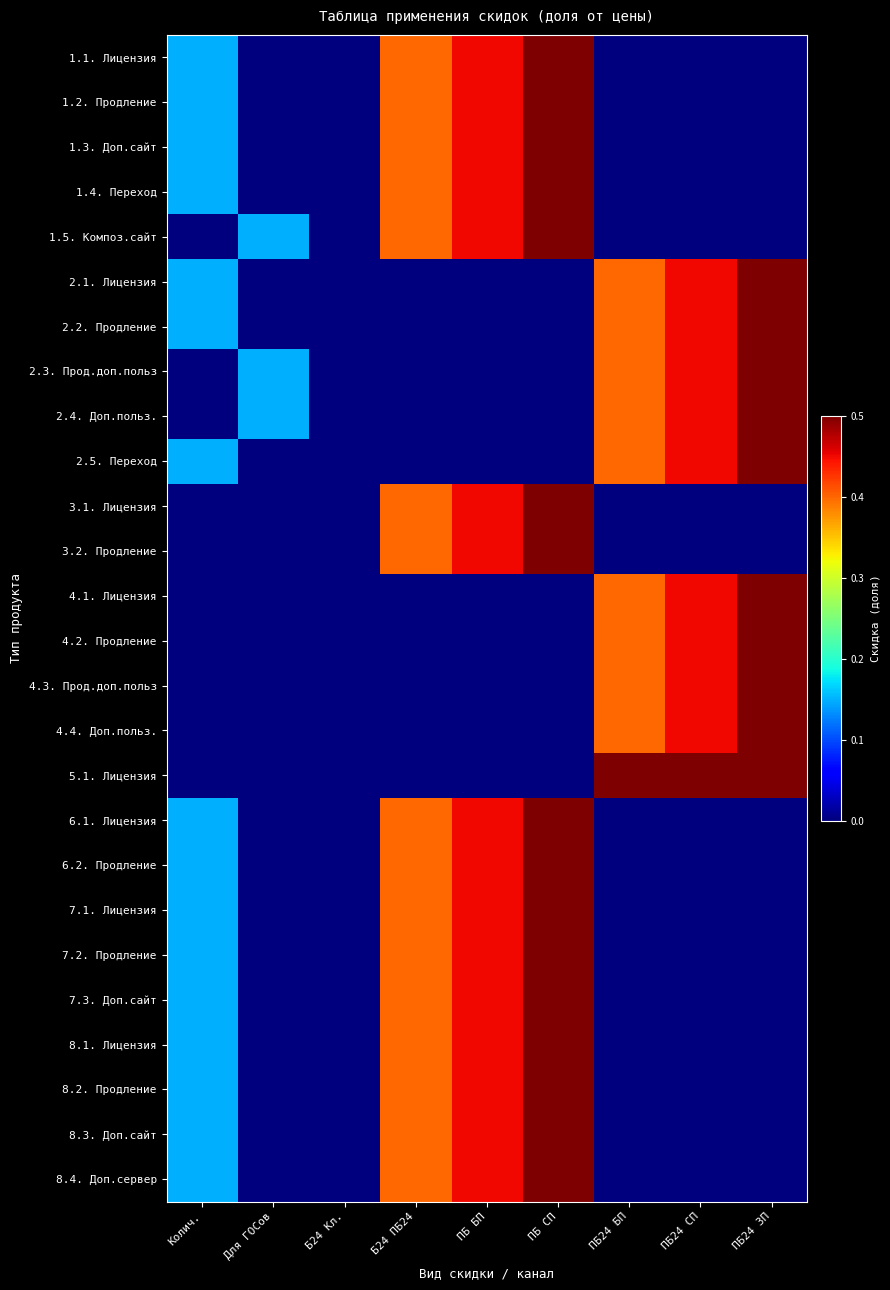

Reading left to right, list all the values displayed in this chart.

1.1. Лицензия: Колич.=0.1	Для ГОСов=0.0	Б24 Кл.=0.0	Б24 ПБ24=0.4	ПБ БП=0.5	ПБ СП=0.5	ПБ24 БП=0.0	ПБ24 СП=0.0	ПБ24 ЗП=0.0
1.2. Продление: Колич.=0.1	Для ГОСов=0.0	Б24 Кл.=0.0	Б24 ПБ24=0.4	ПБ БП=0.5	ПБ СП=0.5	ПБ24 БП=0.0	ПБ24 СП=0.0	ПБ24 ЗП=0.0
1.3. Доп.сайт: Колич.=0.1	Для ГОСов=0.0	Б24 Кл.=0.0	Б24 ПБ24=0.4	ПБ БП=0.5	ПБ СП=0.5	ПБ24 БП=0.0	ПБ24 СП=0.0	ПБ24 ЗП=0.0
1.4. Переход: Колич.=0.1	Для ГОСов=0.0	Б24 Кл.=0.0	Б24 ПБ24=0.4	ПБ БП=0.5	ПБ СП=0.5	ПБ24 БП=0.0	ПБ24 СП=0.0	ПБ24 ЗП=0.0
1.5. Композ.сайт: Колич.=0.0	Для ГОСов=0.1	Б24 Кл.=0.0	Б24 ПБ24=0.4	ПБ БП=0.5	ПБ СП=0.5	ПБ24 БП=0.0	ПБ24 СП=0.0	ПБ24 ЗП=0.0
2.1. Лицензия: Колич.=0.1	Для ГОСов=0.0	Б24 Кл.=0.0	Б24 ПБ24=0.0	ПБ БП=0.0	ПБ СП=0.0	ПБ24 БП=0.4	ПБ24 СП=0.5	ПБ24 ЗП=0.5
2.2. Продление: Колич.=0.1	Для ГОСов=0.0	Б24 Кл.=0.0	Б24 ПБ24=0.0	ПБ БП=0.0	ПБ СП=0.0	ПБ24 БП=0.4	ПБ24 СП=0.5	ПБ24 ЗП=0.5
2.3. Прод.доп.польз: Колич.=0.0	Для ГОСов=0.1	Б24 Кл.=0.0	Б24 ПБ24=0.0	ПБ БП=0.0	ПБ СП=0.0	ПБ24 БП=0.4	ПБ24 СП=0.5	ПБ24 ЗП=0.5
2.4. Доп.польз.: Колич.=0.0	Для ГОСов=0.1	Б24 Кл.=0.0	Б24 ПБ24=0.0	ПБ БП=0.0	ПБ СП=0.0	ПБ24 БП=0.4	ПБ24 СП=0.5	ПБ24 ЗП=0.5
2.5. Переход: Колич.=0.1	Для ГОСов=0.0	Б24 Кл.=0.0	Б24 ПБ24=0.0	ПБ БП=0.0	ПБ СП=0.0	ПБ24 БП=0.4	ПБ24 СП=0.5	ПБ24 ЗП=0.5
3.1. Лицензия: Колич.=0.0	Для ГОСов=0.0	Б24 Кл.=0.0	Б24 ПБ24=0.4	ПБ БП=0.5	ПБ СП=0.5	ПБ24 БП=0.0	ПБ24 СП=0.0	ПБ24 ЗП=0.0
3.2. Продление: Колич.=0.0	Для ГОСов=0.0	Б24 Кл.=0.0	Б24 ПБ24=0.4	ПБ БП=0.5	ПБ СП=0.5	ПБ24 БП=0.0	ПБ24 СП=0.0	ПБ24 ЗП=0.0
4.1. Лицензия: Колич.=0.0	Для ГОСов=0.0	Б24 Кл.=0.0	Б24 ПБ24=0.0	ПБ БП=0.0	ПБ СП=0.0	ПБ24 БП=0.4	ПБ24 СП=0.5	ПБ24 ЗП=0.5
4.2. Продление: Колич.=0.0	Для ГОСов=0.0	Б24 Кл.=0.0	Б24 ПБ24=0.0	ПБ БП=0.0	ПБ СП=0.0	ПБ24 БП=0.4	ПБ24 СП=0.5	ПБ24 ЗП=0.5
4.3. Прод.доп.польз: Колич.=0.0	Для ГОСов=0.0	Б24 Кл.=0.0	Б24 ПБ24=0.0	ПБ БП=0.0	ПБ СП=0.0	ПБ24 БП=0.4	ПБ24 СП=0.5	ПБ24 ЗП=0.5
4.4. Доп.польз.: Колич.=0.0	Для ГОСов=0.0	Б24 Кл.=0.0	Б24 ПБ24=0.0	ПБ БП=0.0	ПБ СП=0.0	ПБ24 БП=0.4	ПБ24 СП=0.5	ПБ24 ЗП=0.5
5.1. Лицензия: Колич.=0.0	Для ГОСов=0.0	Б24 Кл.=0.0	Б24 ПБ24=0.0	ПБ БП=0.0	ПБ СП=0.0	ПБ24 БП=0.5	ПБ24 СП=0.5	ПБ24 ЗП=0.5
6.1. Лицензия: Колич.=0.1	Для ГОСов=0.0	Б24 Кл.=0.0	Б24 ПБ24=0.4	ПБ БП=0.5	ПБ СП=0.5	ПБ24 БП=0.0	ПБ24 СП=0.0	ПБ24 ЗП=0.0
6.2. Продление: Колич.=0.1	Для ГОСов=0.0	Б24 Кл.=0.0	Б24 ПБ24=0.4	ПБ БП=0.5	ПБ СП=0.5	ПБ24 БП=0.0	ПБ24 СП=0.0	ПБ24 ЗП=0.0
7.1. Лицензия: Колич.=0.1	Для ГОСов=0.0	Б24 Кл.=0.0	Б24 ПБ24=0.4	ПБ БП=0.5	ПБ СП=0.5	ПБ24 БП=0.0	ПБ24 СП=0.0	ПБ24 ЗП=0.0
7.2. Продление: Колич.=0.1	Для ГОСов=0.0	Б24 Кл.=0.0	Б24 ПБ24=0.4	ПБ БП=0.5	ПБ СП=0.5	ПБ24 БП=0.0	ПБ24 СП=0.0	ПБ24 ЗП=0.0
7.3. Доп.сайт: Колич.=0.1	Для ГОСов=0.0	Б24 Кл.=0.0	Б24 ПБ24=0.4	ПБ БП=0.5	ПБ СП=0.5	ПБ24 БП=0.0	ПБ24 СП=0.0	ПБ24 ЗП=0.0
8.1. Лицензия: Колич.=0.1	Для ГОСов=0.0	Б24 Кл.=0.0	Б24 ПБ24=0.4	ПБ БП=0.5	ПБ СП=0.5	ПБ24 БП=0.0	ПБ24 СП=0.0	ПБ24 ЗП=0.0
8.2. Продление: Колич.=0.1	Для ГОСов=0.0	Б24 Кл.=0.0	Б24 ПБ24=0.4	ПБ БП=0.5	ПБ СП=0.5	ПБ24 БП=0.0	ПБ24 СП=0.0	ПБ24 ЗП=0.0
8.3. Доп.сайт: Колич.=0.1	Для ГОСов=0.0	Б24 Кл.=0.0	Б24 ПБ24=0.4	ПБ БП=0.5	ПБ СП=0.5	ПБ24 БП=0.0	ПБ24 СП=0.0	ПБ24 ЗП=0.0
8.4. Доп.сервер: Колич.=0.1	Для ГОСов=0.0	Б24 Кл.=0.0	Б24 ПБ24=0.4	ПБ БП=0.5	ПБ СП=0.5	ПБ24 БП=0.0	ПБ24 СП=0.0	ПБ24 ЗП=0.0